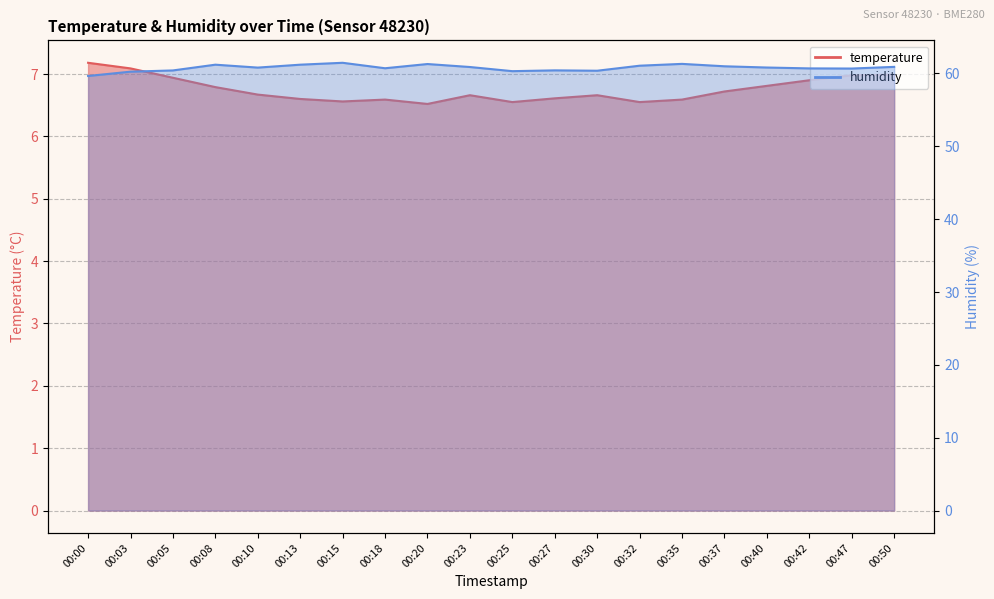

True or false: temperature and humidity intersect in this chart.

False